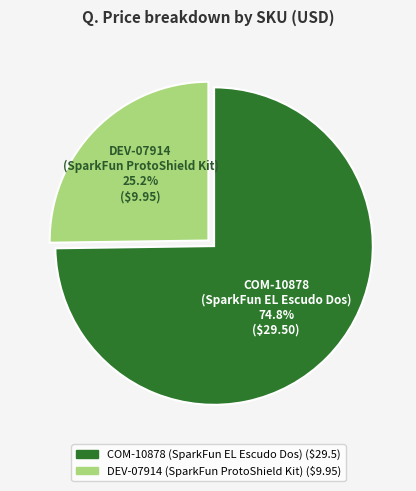

What percentage do COM-10878 (SparkFun EL Escudo Dos) and DEV-07914 (SparkFun ProtoShield Kit) together represent?

100.0%